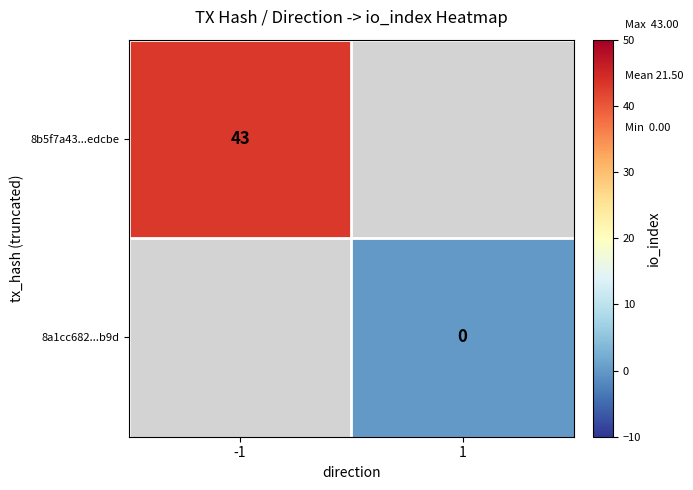

Count the number of data series in this chart.

2